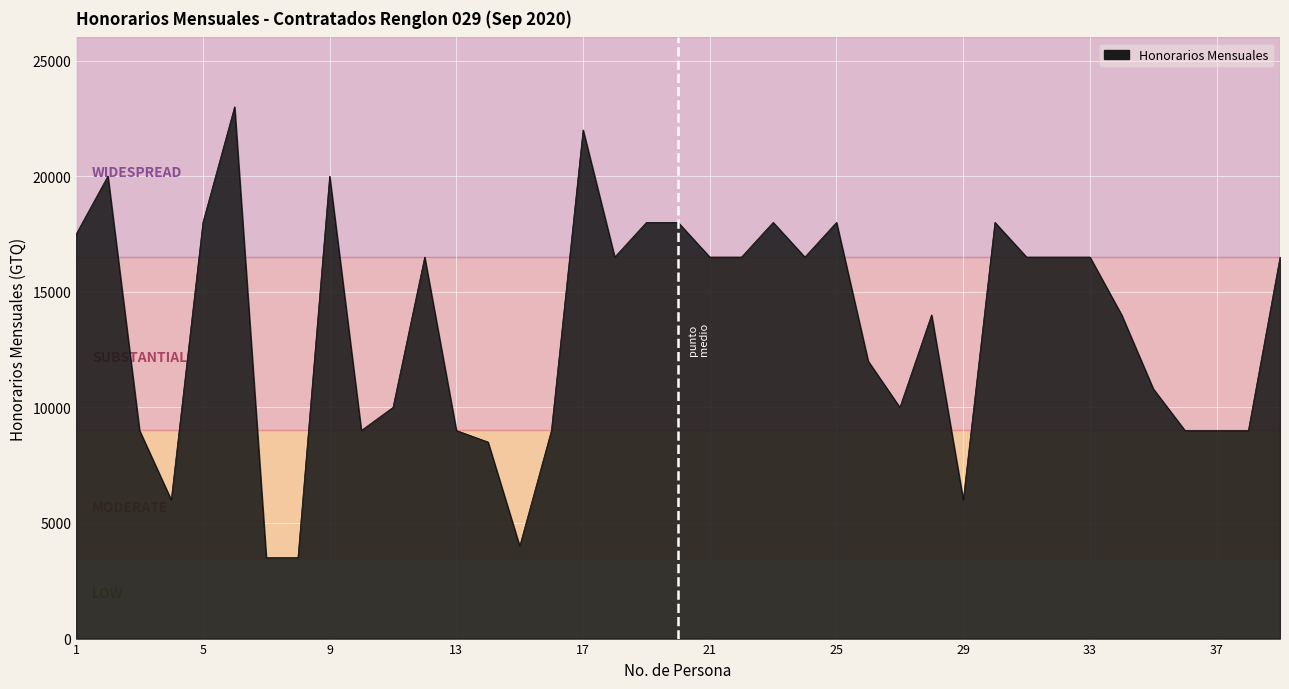

What is the difference between the maximum and minimum values?

19500